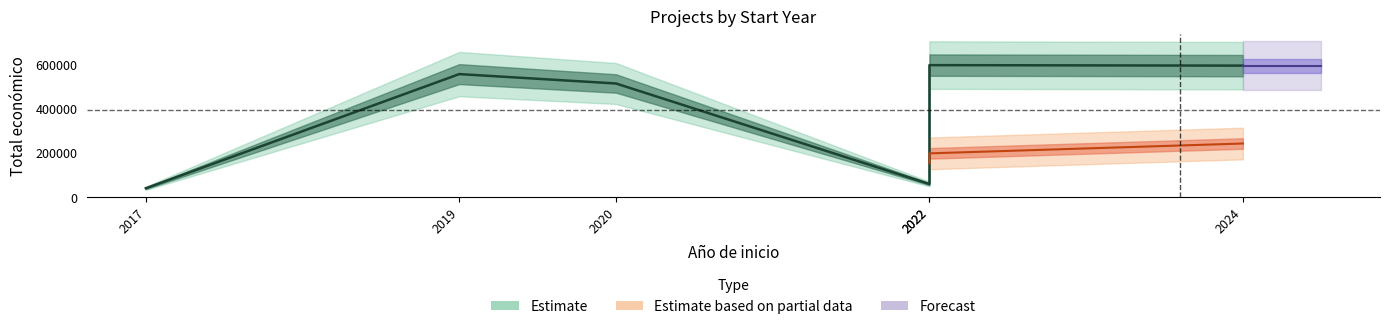

What is the difference between the values at 2024 and 2019?

38373